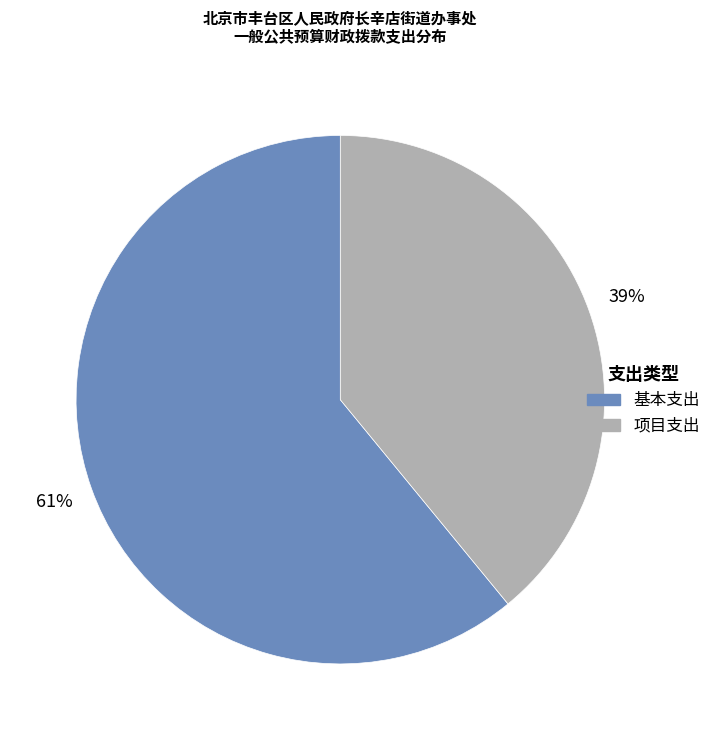

Which category accounts for the majority?

基本支出